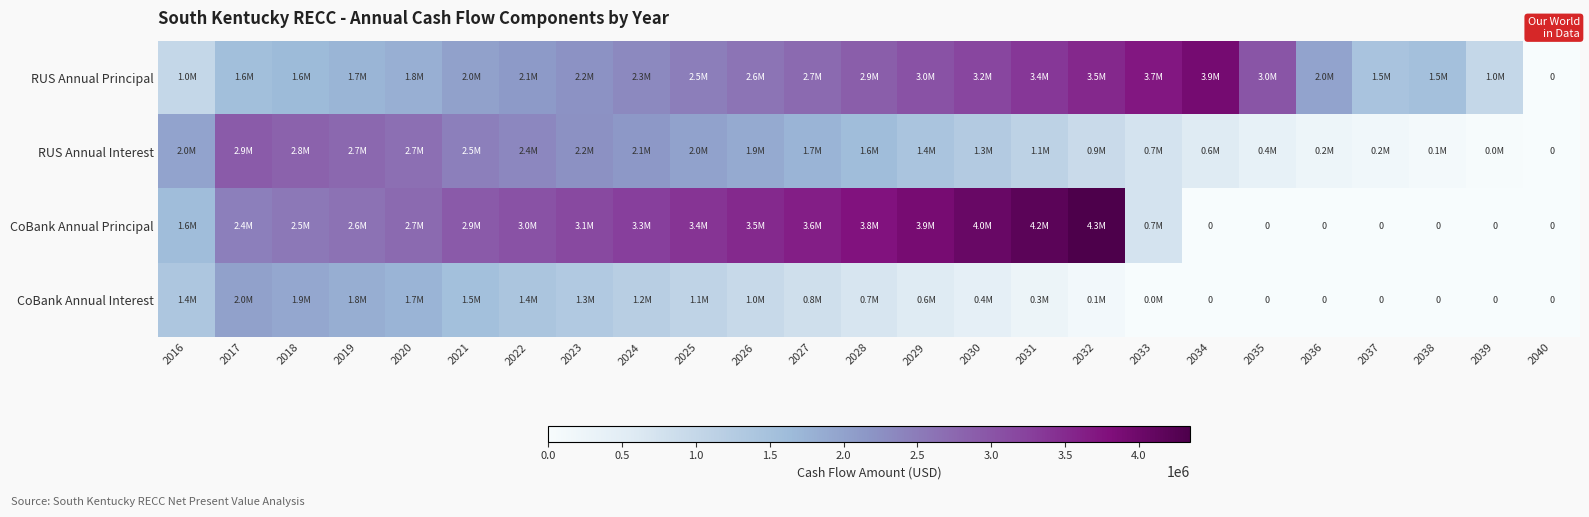

At which category is the sum across all series the highest?

2030